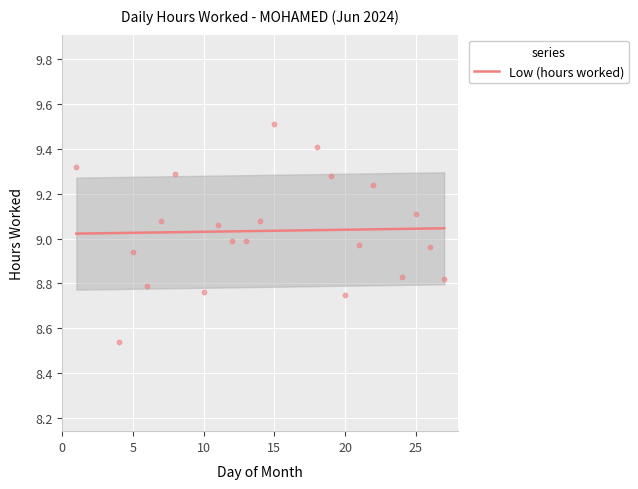

Which has a higher value, 4 or 10?

10